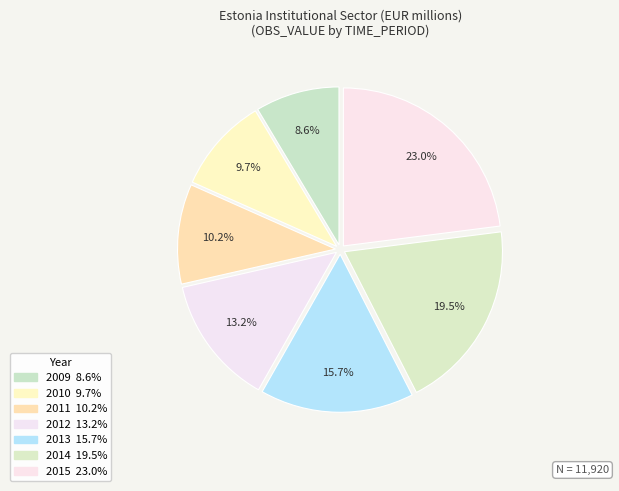

What is the smallest slice in the pie chart?

2009